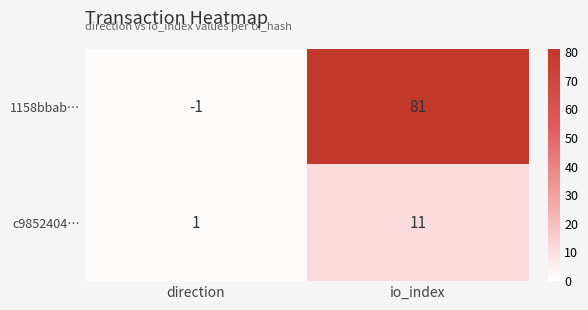

Which label corresponds to the largest value in the chart?

io_index